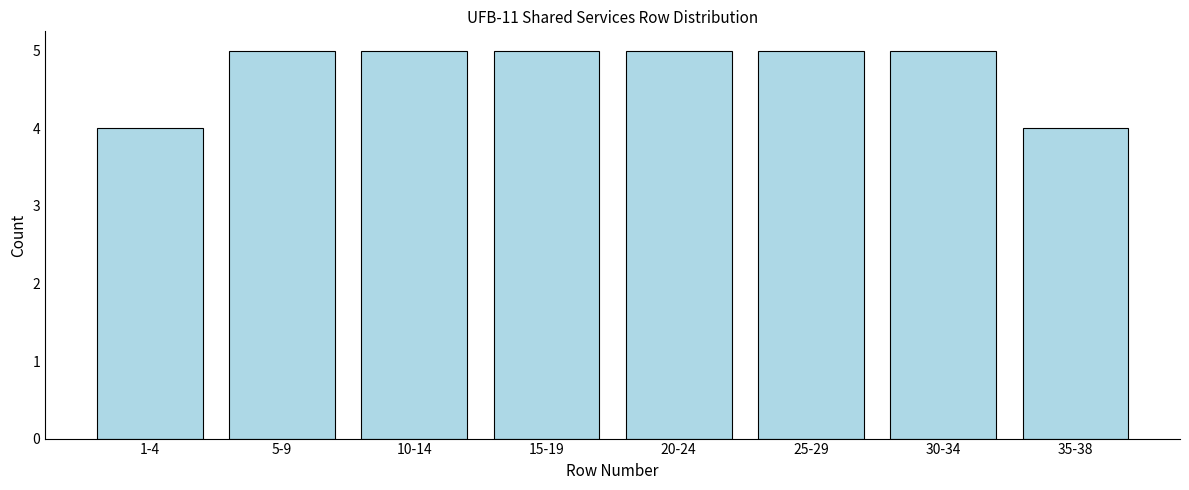

Reading right to left, transcribe all the data shown in this chart.

35-38=4	30-34=5	25-29=5	20-24=5	15-19=5	10-14=5	5-9=5	1-4=4